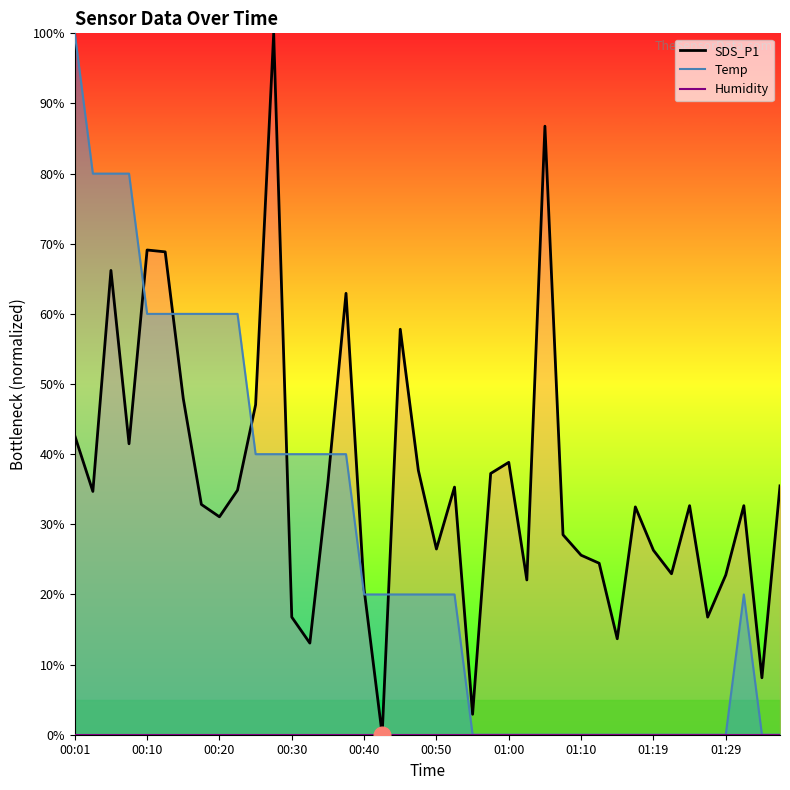

At how many categories does at least one series exceed 12?

38